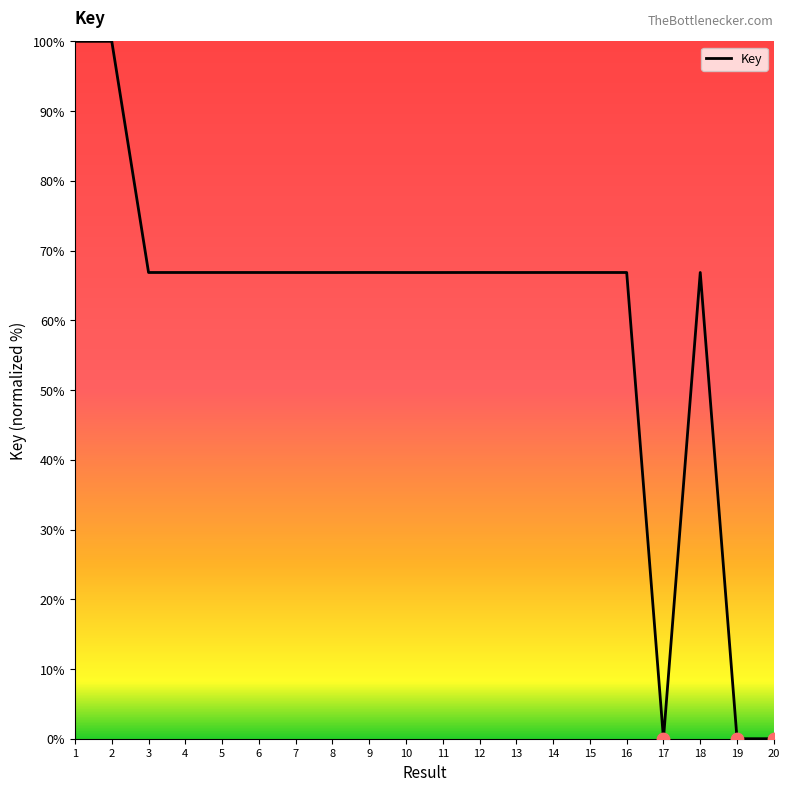

Approximately how many times larger is the value at 11 compared to 10?

1.0